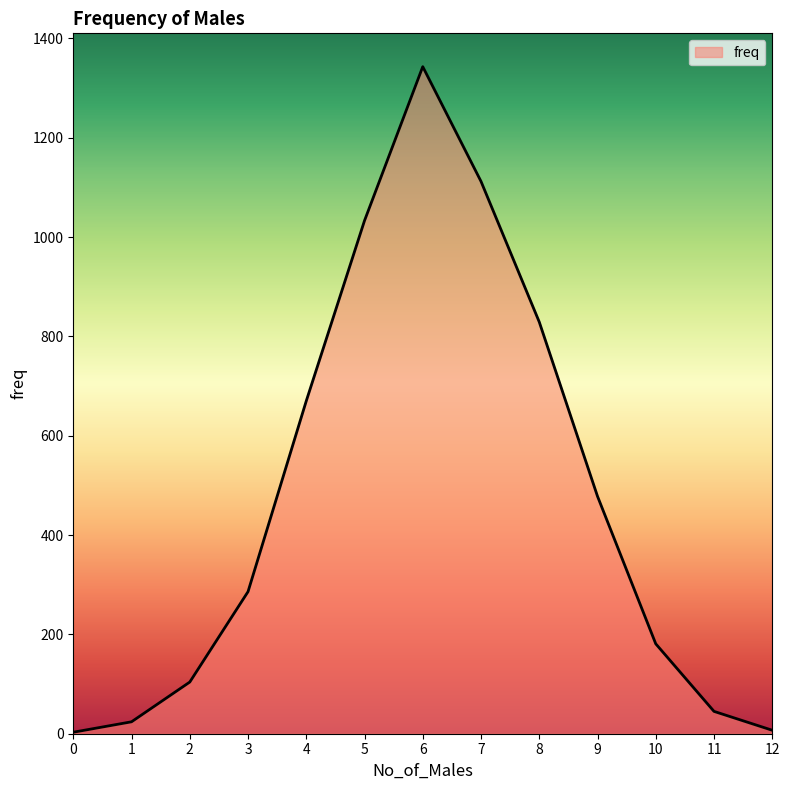

What is the difference between the maximum and minimum values?

1340